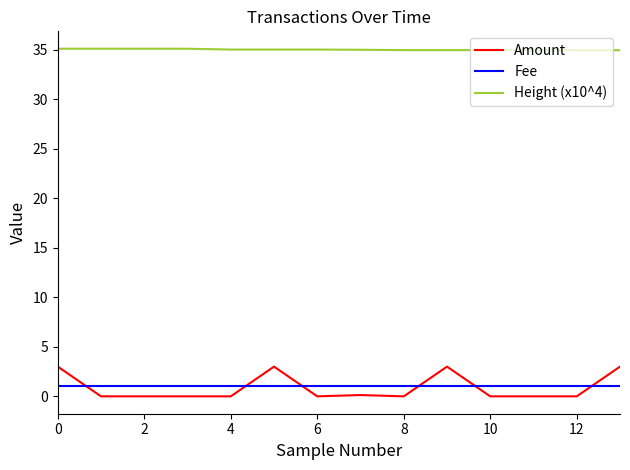

What are all the series names shown in the legend?

Amount, Fee, Height (x10^4)